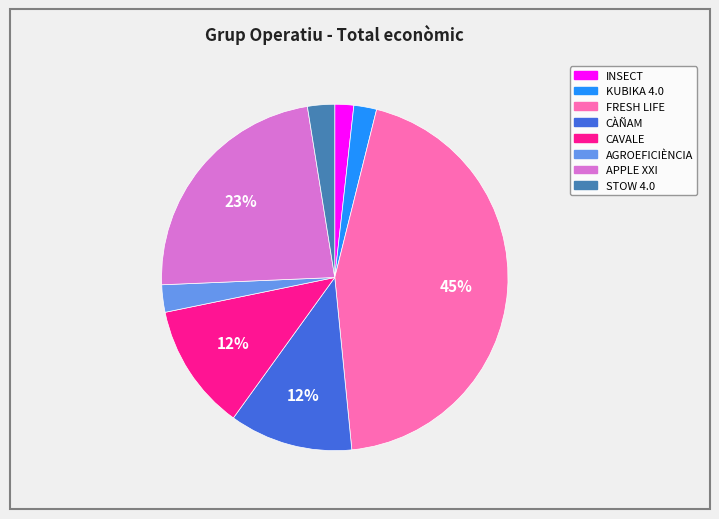

How many segments does this pie chart have?

8